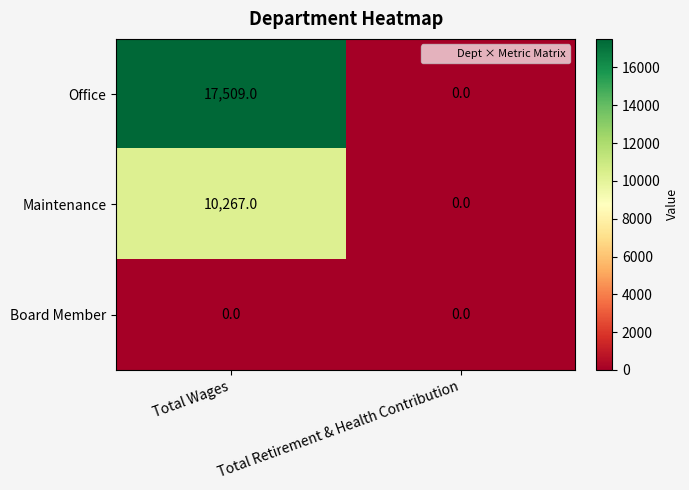

The Office series shows 0 at Total Retirement & Health Contribution. True or false?

True